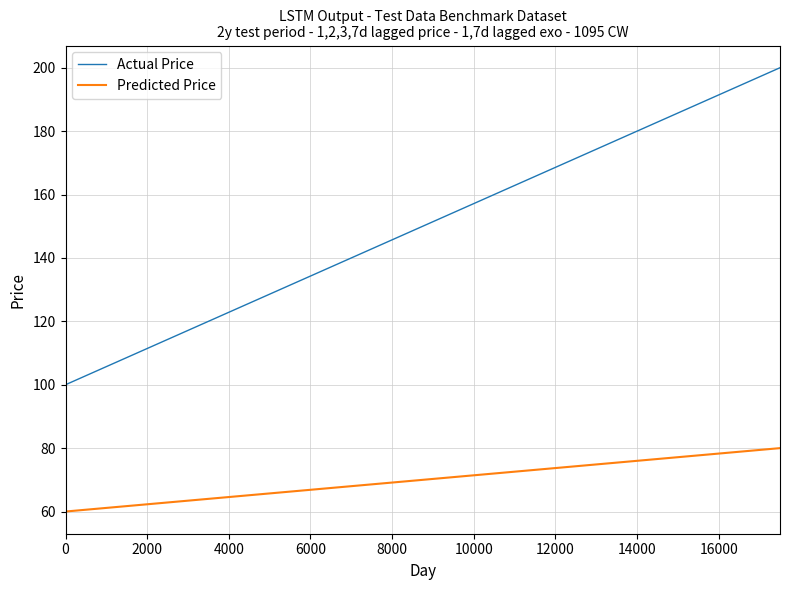

True or false: Predicted Price and Actual Price intersect in this chart.

False